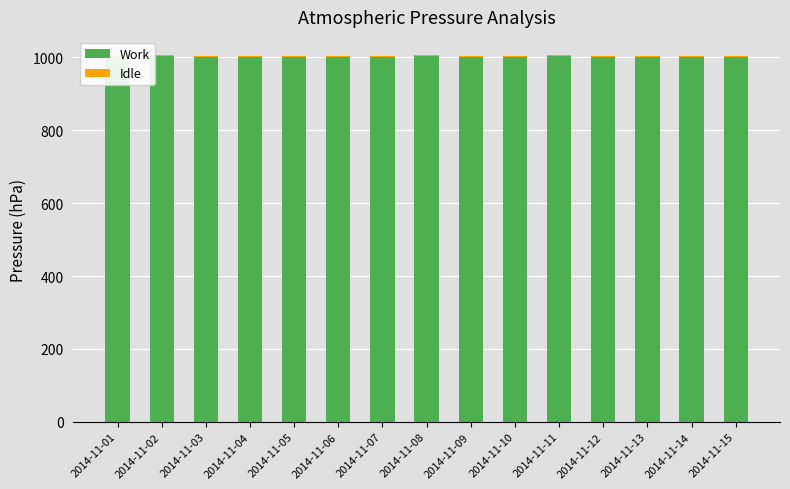

How many bars are there in total?

30